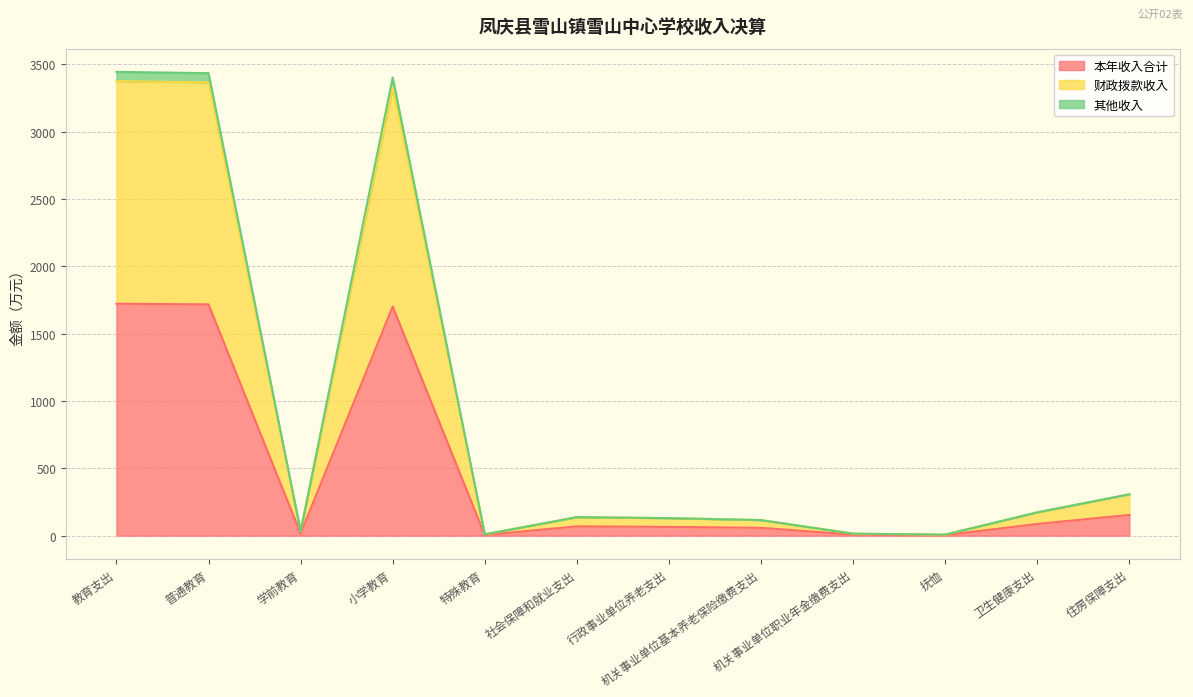

How many lines are shown in the chart?

3